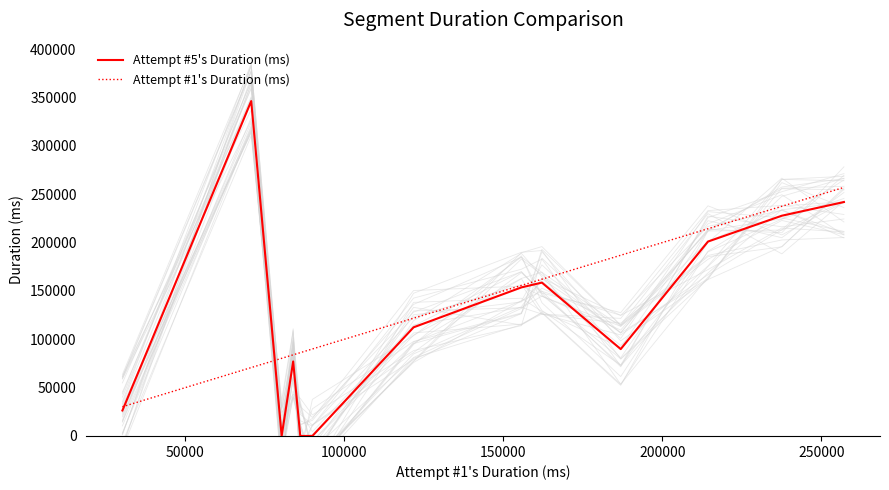

How many times do Attempt #1's Duration (ms) and Attempt #5's Duration (ms) cross each other?

2